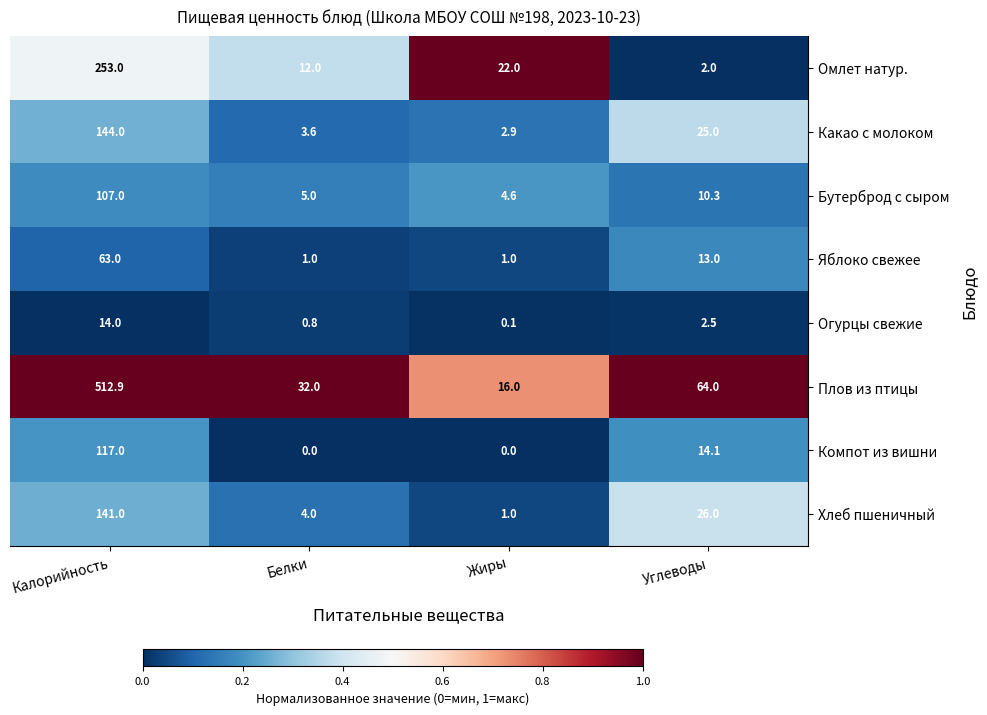

Which series has the largest range (max minus min)?

Плов из птицы